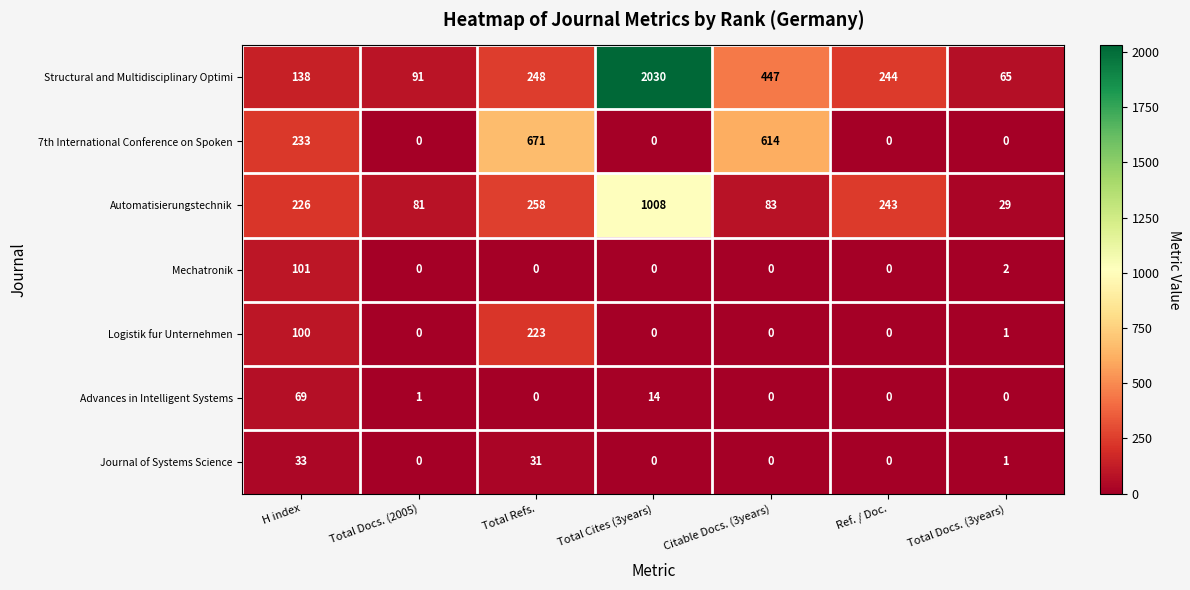

What is the greatest value displayed?

2030